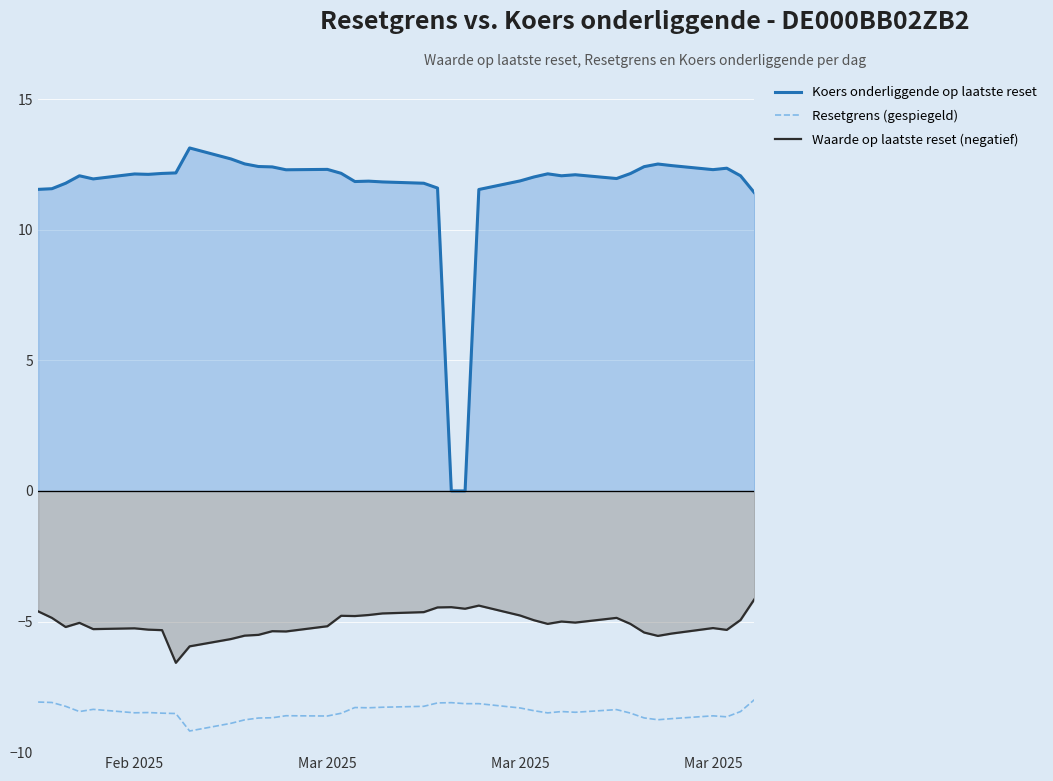

What is the approximate value of Waarde op laatste reset (negatief) at Feb 2025?

-5.3